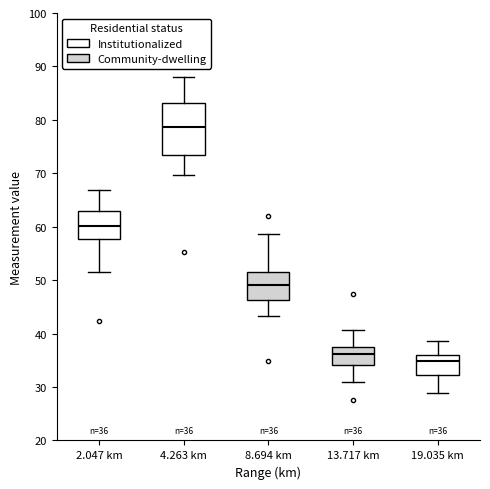

Which box is the tallest, from its lower edge to its upper edge?

4.263 km